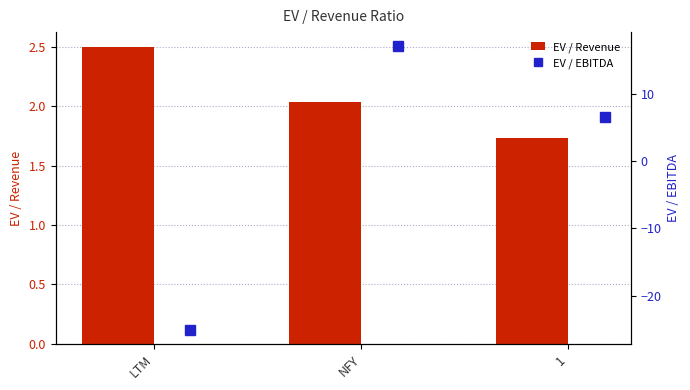

At which label is EV / Revenue closest to 2?

NFY